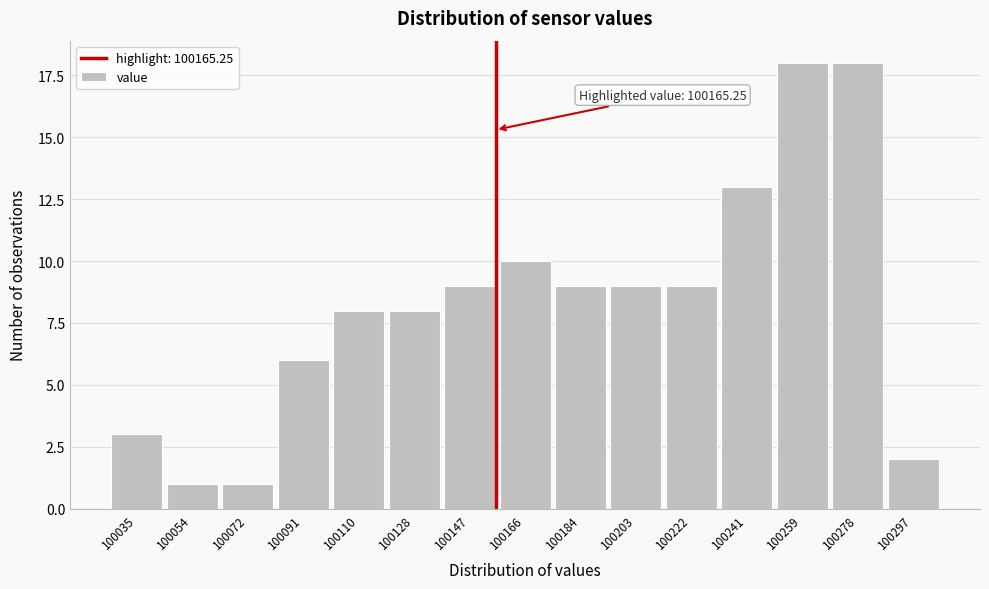

Reading right to left, what are all the values shown in this chart?

100297=2	100278=18	100259=18	100241=13	100222=9	100203=9	100184=9	100166=10	100147=9	100128=8	100110=8	100091=6	100072=1	100054=1	100035=3